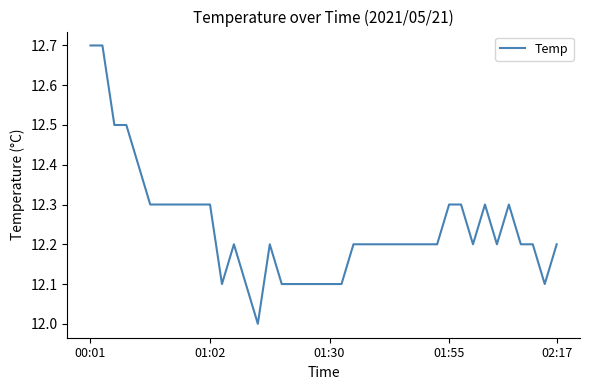

What is the smallest value displayed?

12.0